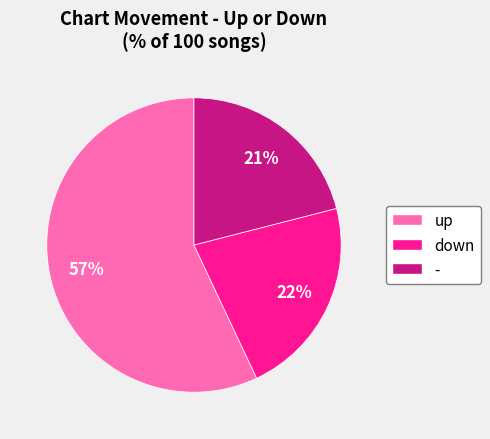

Rank the categories by value from highest to lowest.

up, down, -